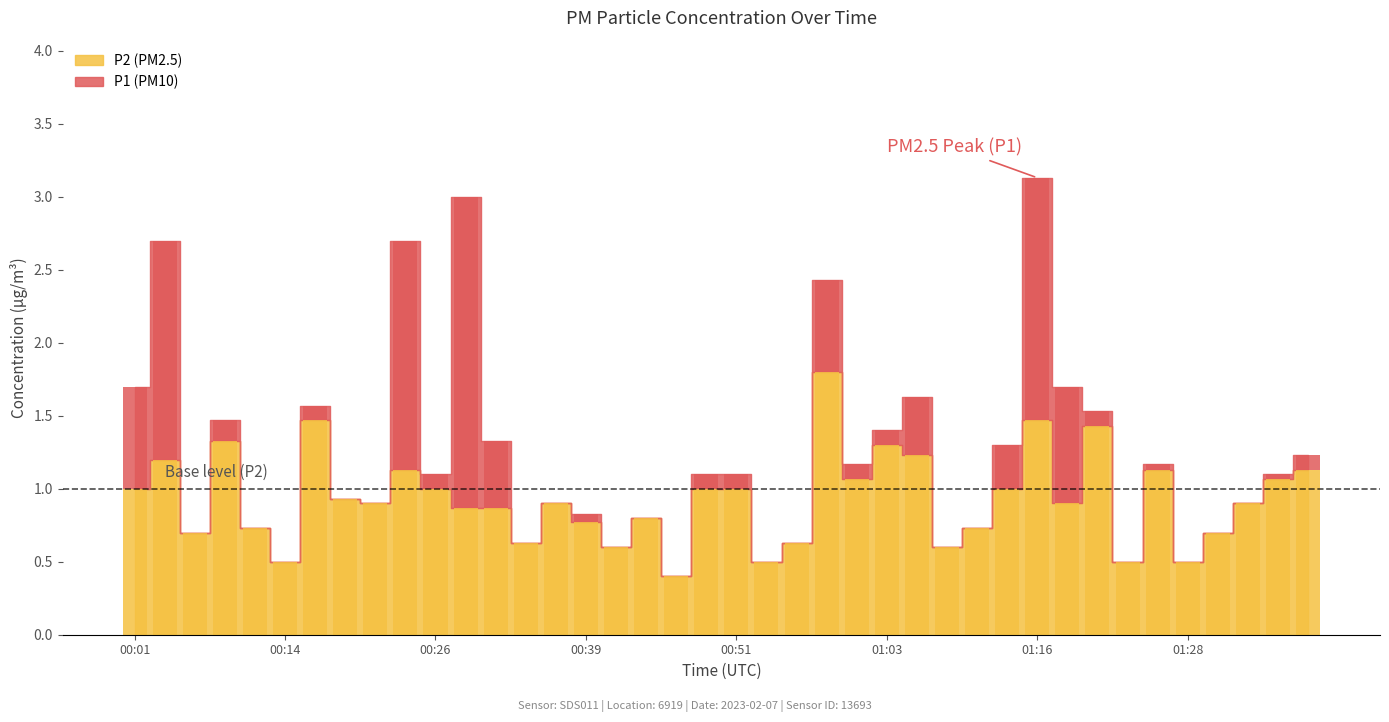

What is the smallest value displayed?

0.4